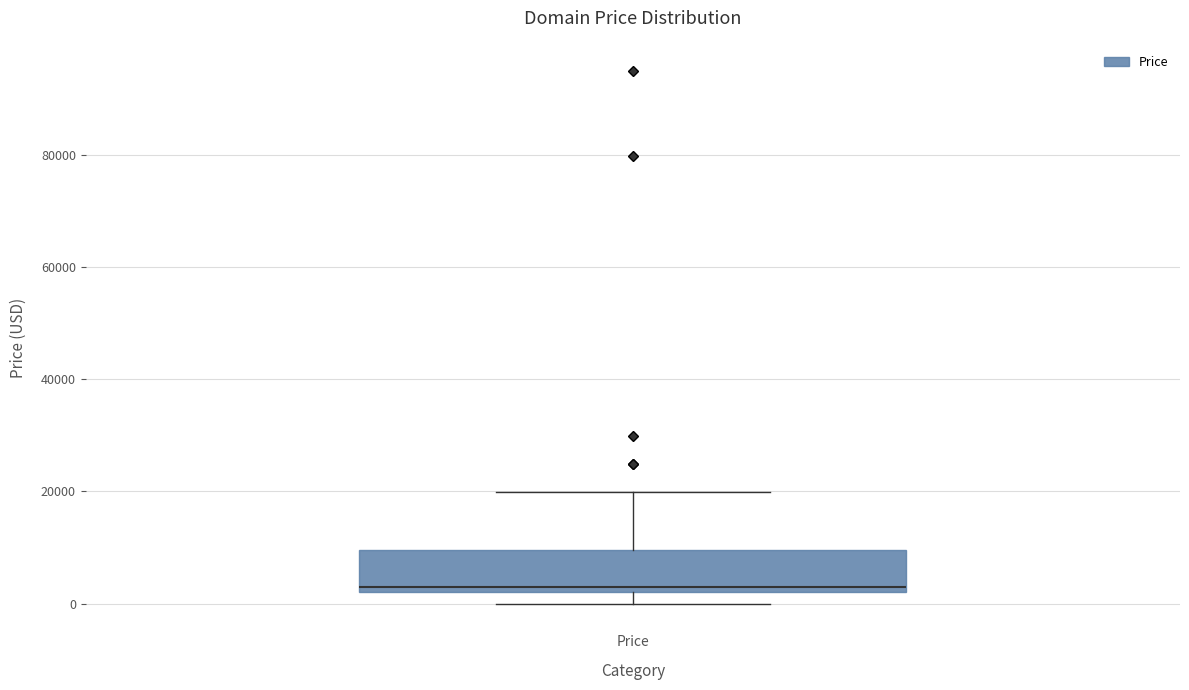

Where is the upper edge of the box for Price on the y-axis? The values are not printed on the chart, so give them approximately, as read against the axis.

10000